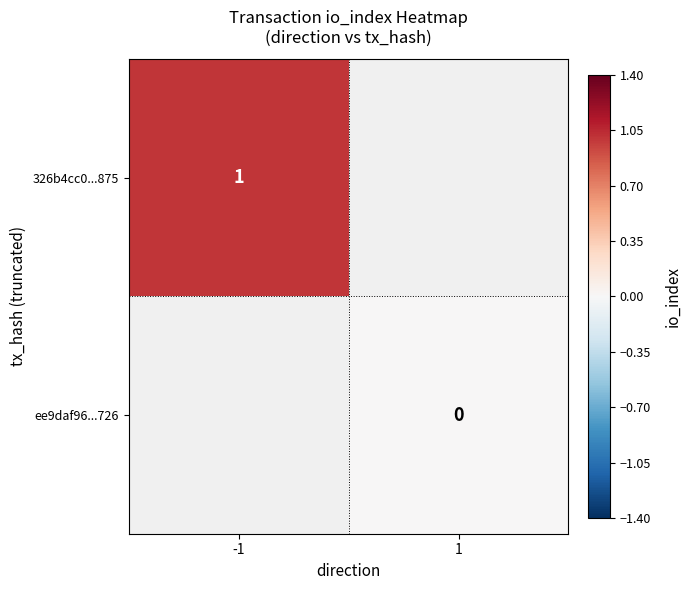

Is the value of ee9daf96...726 at 1 greater than the value of 326b4cc0...875 at -1?

No